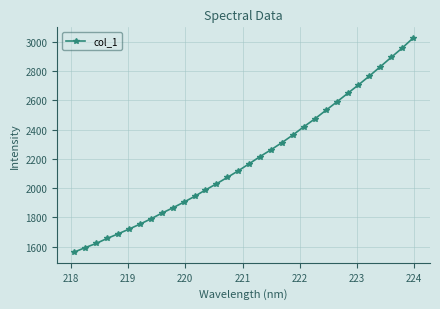

What is the value of the 1st point from the left?

1563.3